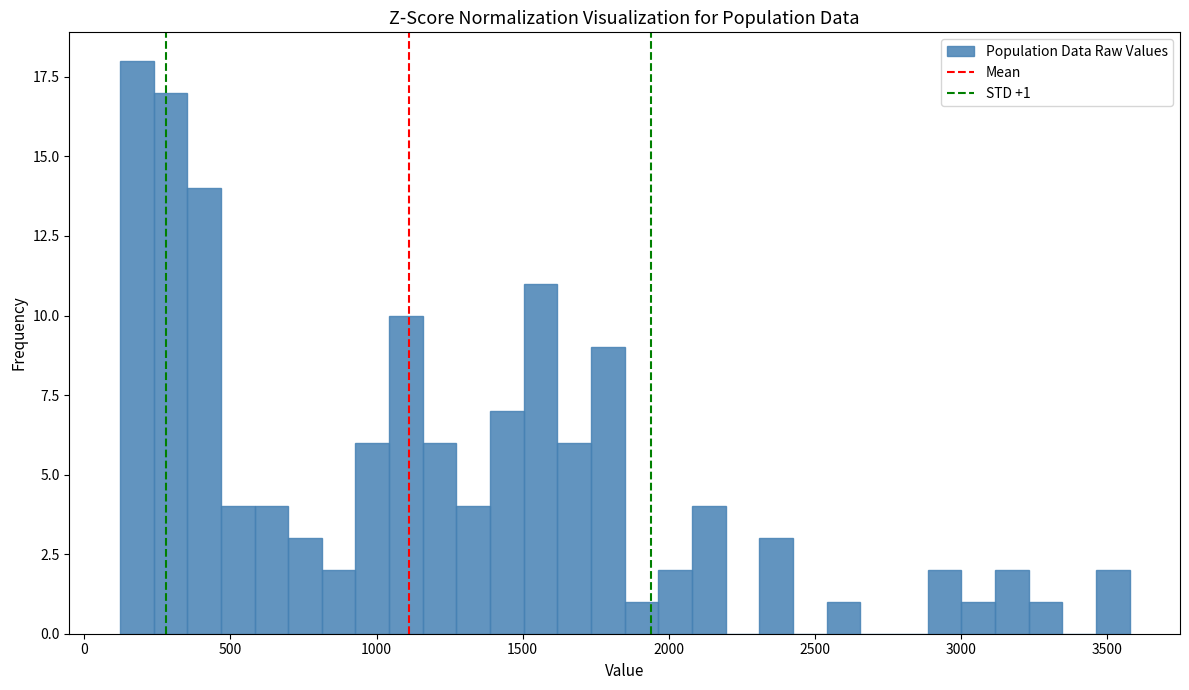

Read against the x-axis, roughly where is the centre of the tallest bar?

200